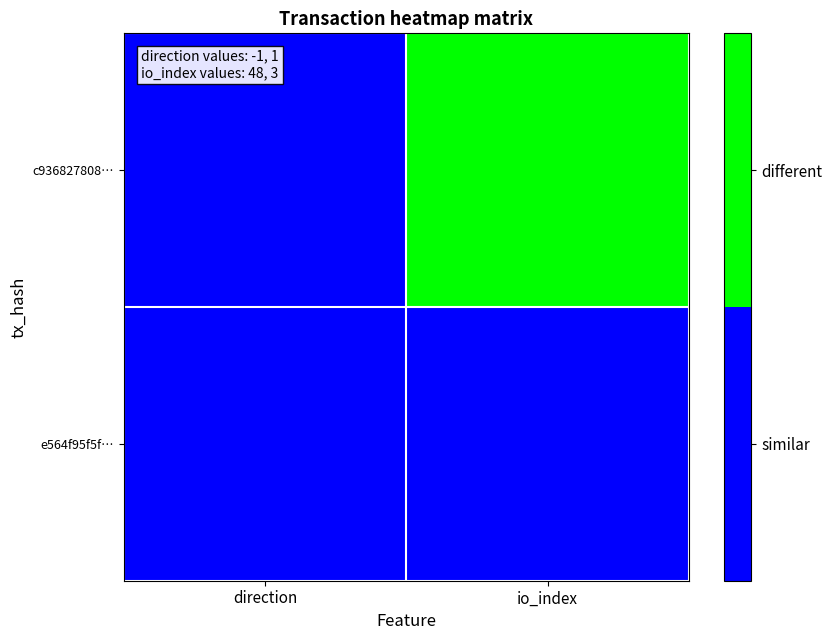

Reading left to right, what are all the values shown in this chart?

c936827808…: direction=0	io_index=1
e564f95f5f…: direction=0	io_index=0